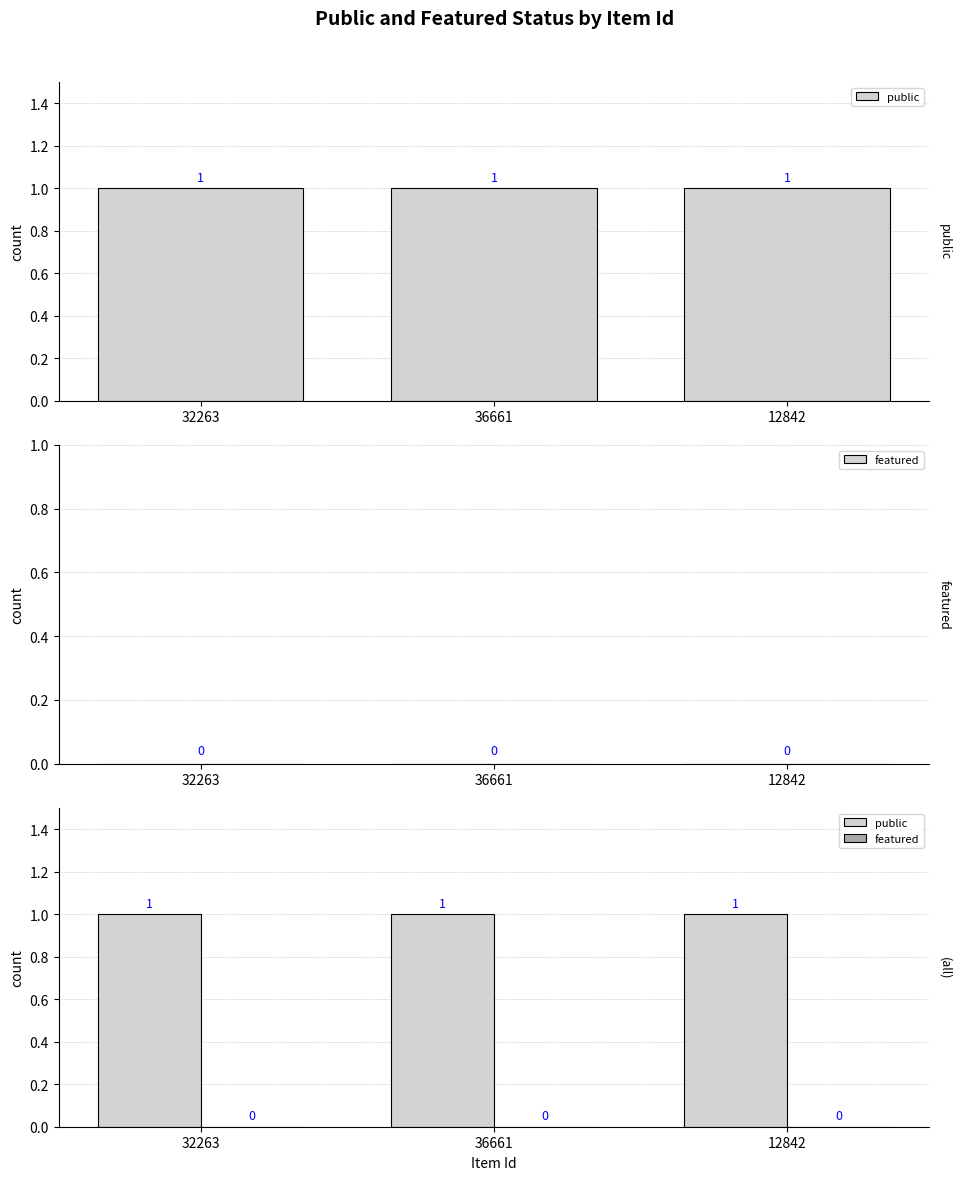

Rank the series by their maximum value, from highest to lowest.

public, featured